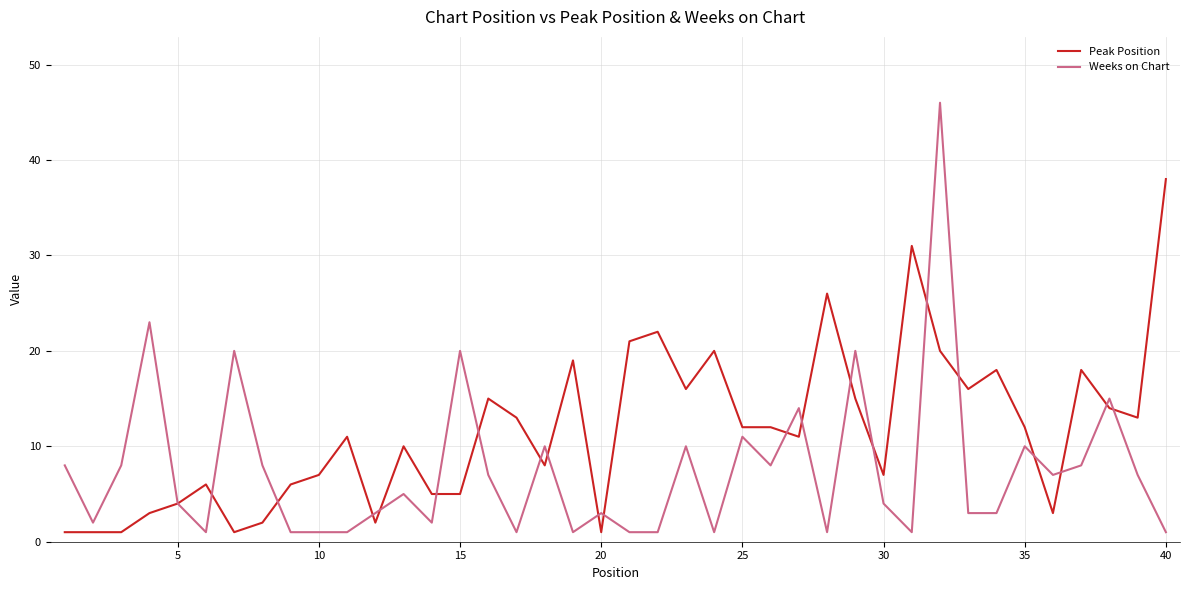

Which series has the largest total across all categories?

Peak Position